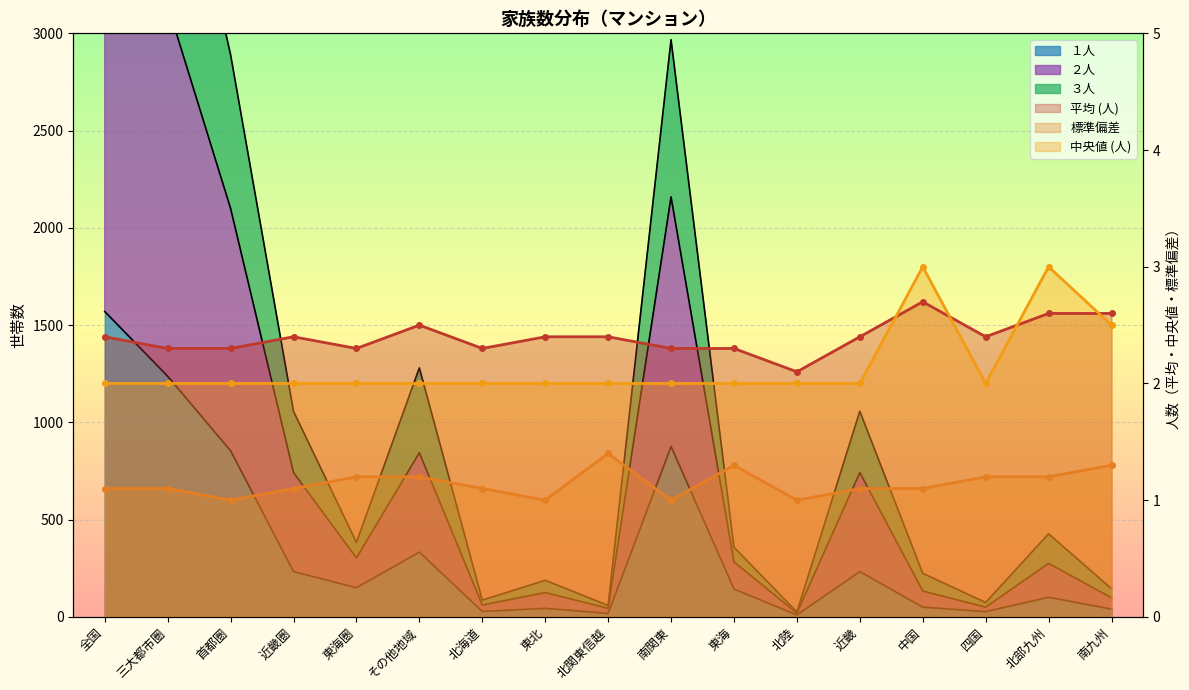

The value of ２人 at 東海 is 465.9. True or false?

False